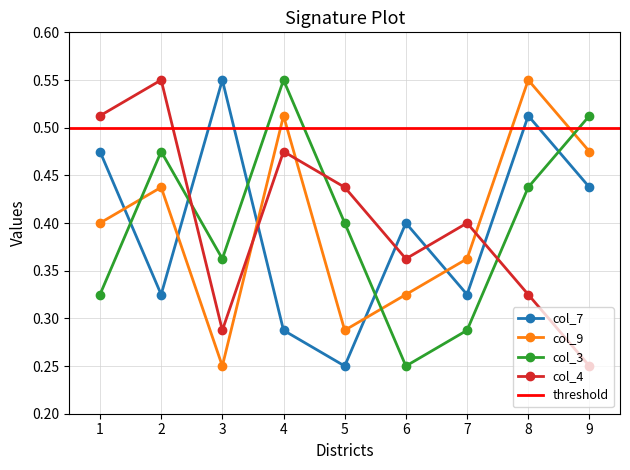

Is the value of col_4 at 2 greater than the value of col_3 at 3?

Yes